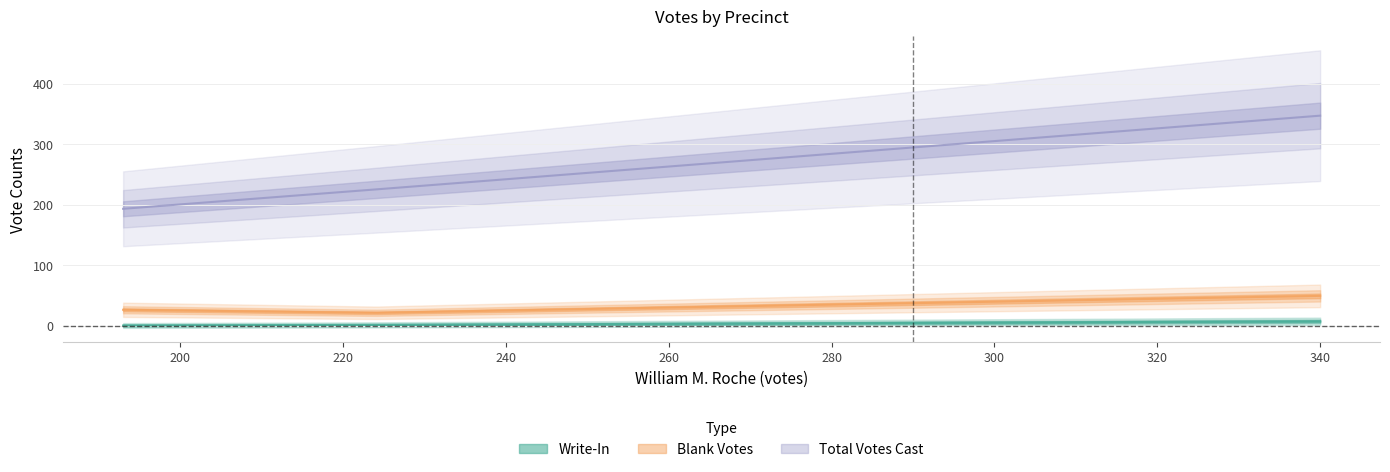

How many data points does each series have?

3